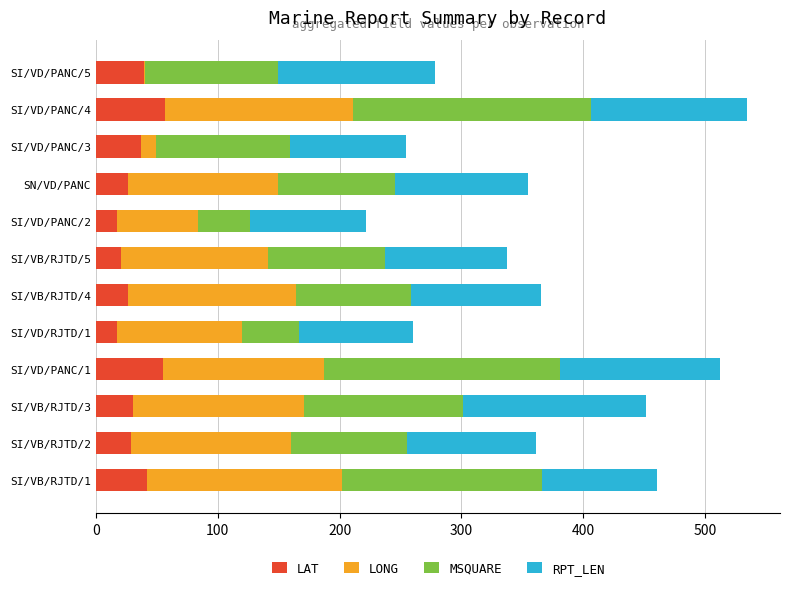

What is the total value across all series at SI/VD/PANC/1?

512.0